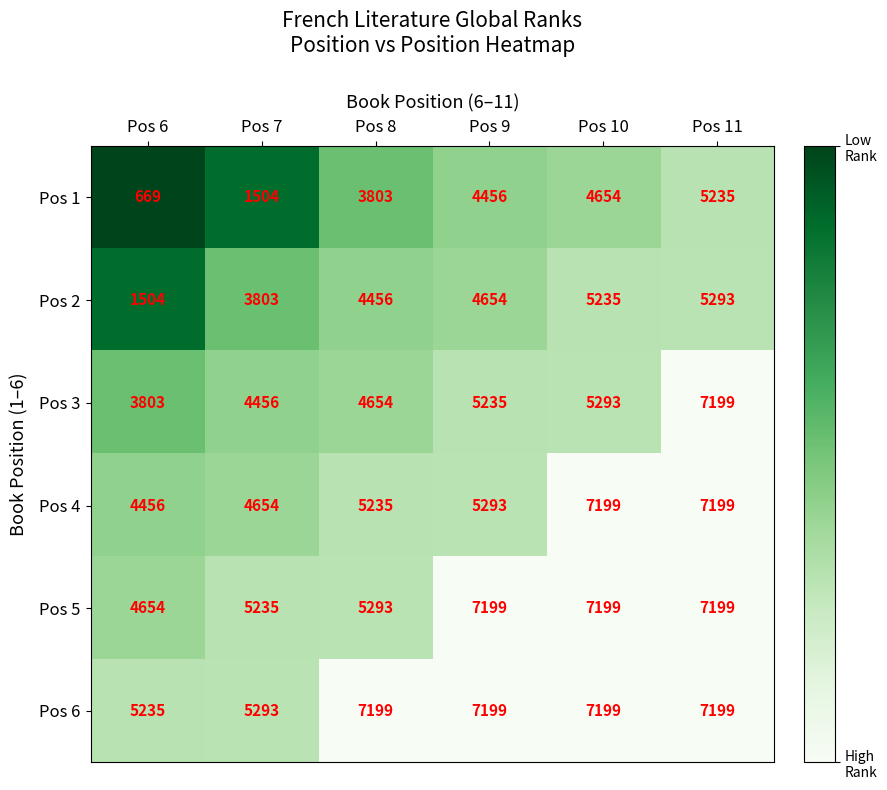

At which category is the sum across all series the highest?

Pos 11